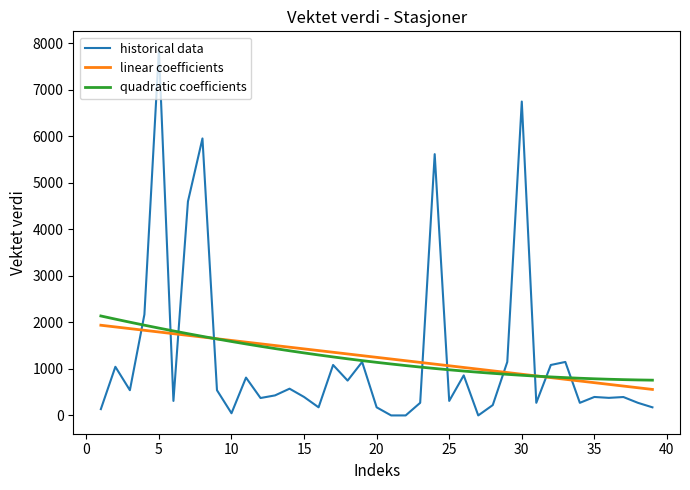

Which series has the largest range (max minus min)?

historical data